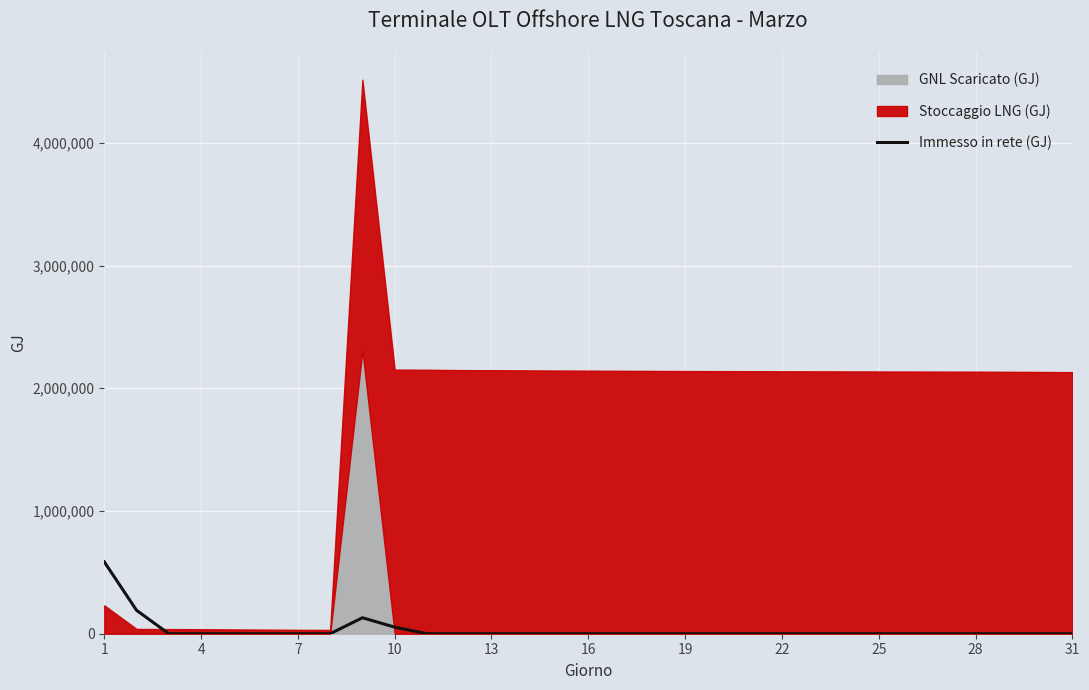

The value of Immesso in rete (GJ) at 4 is 0.0. True or false?

True